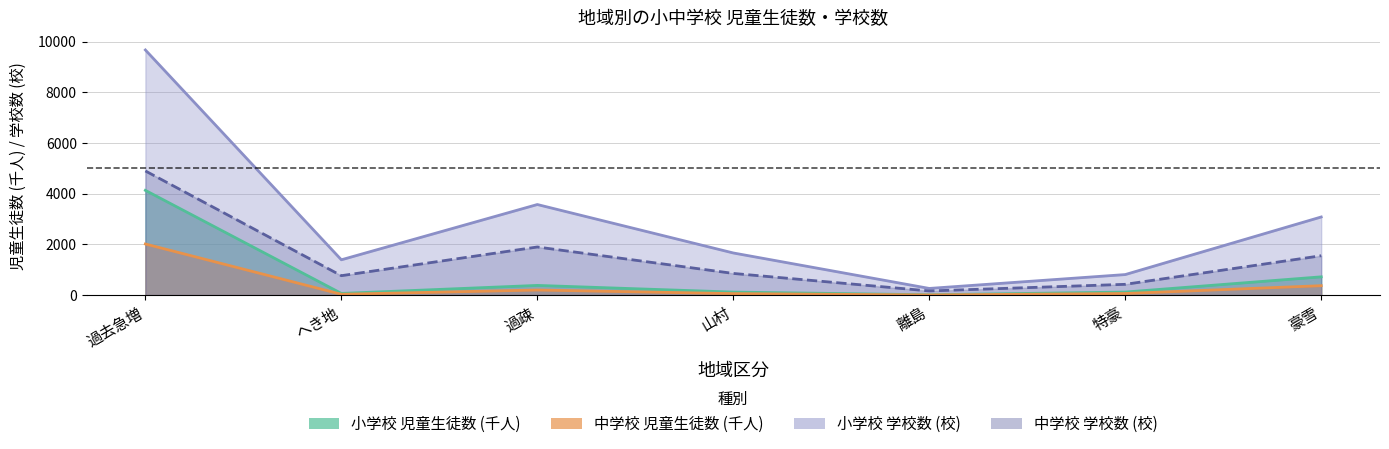

Read the 中学校_学校数 value at へき地.

767.0